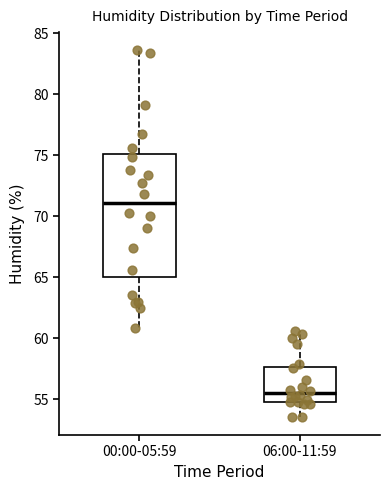

Reading left to right, transcribe this box plot: for each box, give where its median line is, the range the box spans, and where its two whiskers end, as read against the y-axis. The values are not printed on the chart, so give them approximately, as read against the axis.

00:00-05:59: median 71.0, box 65.0 to 75.0, whiskers 61.0 to 83.5
06:00-11:59: median 55.5, box 55.0 to 57.5, whiskers 53.5 to 60.5